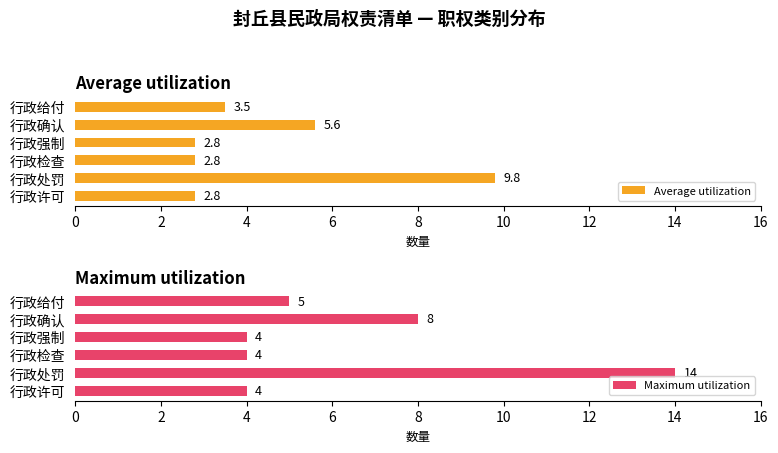

What is the difference between the second highest and minimum values in the Maximum utilization series?

4